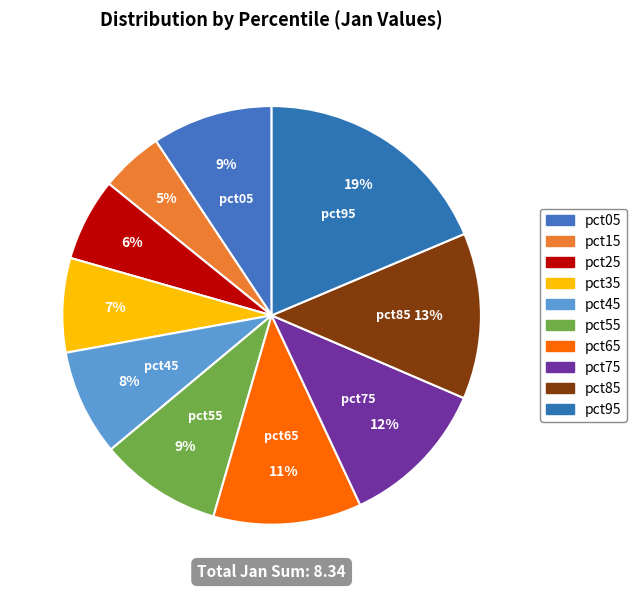

To the nearest percent, what portion does pct65 represent?

11%